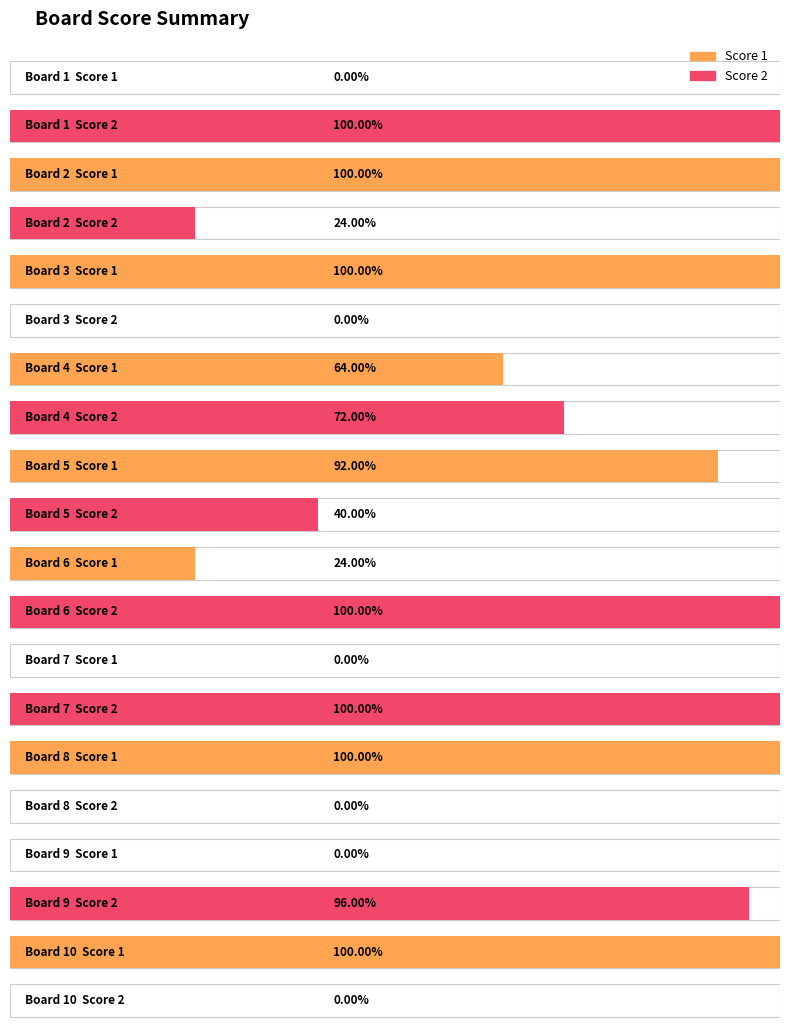

At 2, list the series in order from smallest to largest.

Score 2, Score 1